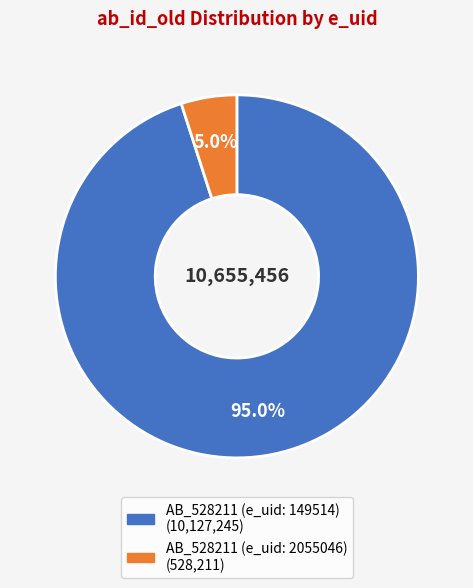

Which slice represents more than half of the pie?

AB_528211 (e_uid: 149514)